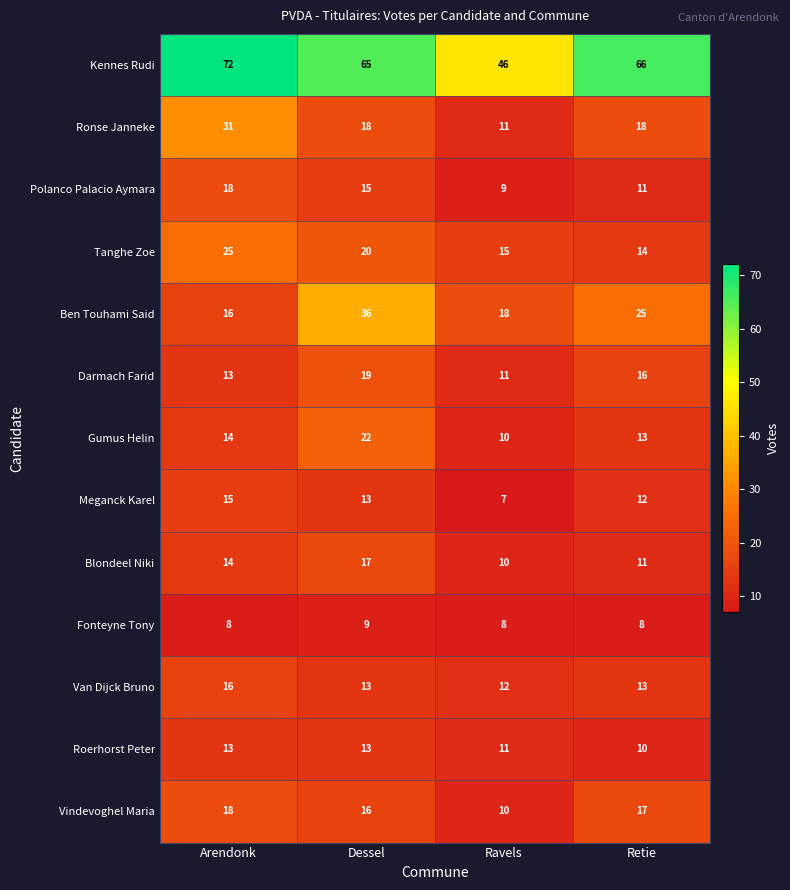

What is the difference between the Ronse Janneke values at Ravels and Arendonk?

20